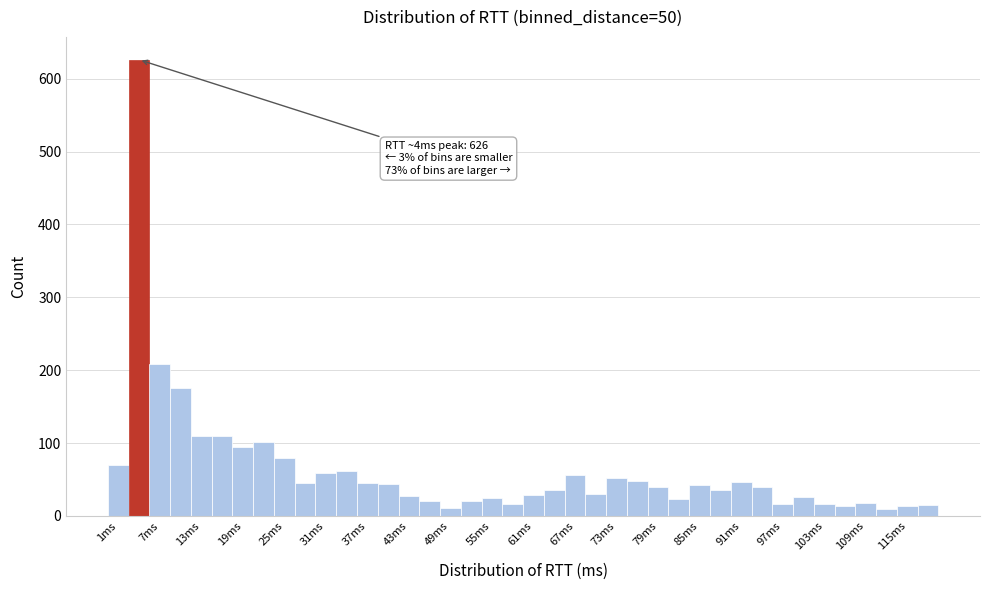

Around what value on the x-axis is the tallest bar? Give the approximate position of its centre, as read against the axis.

5